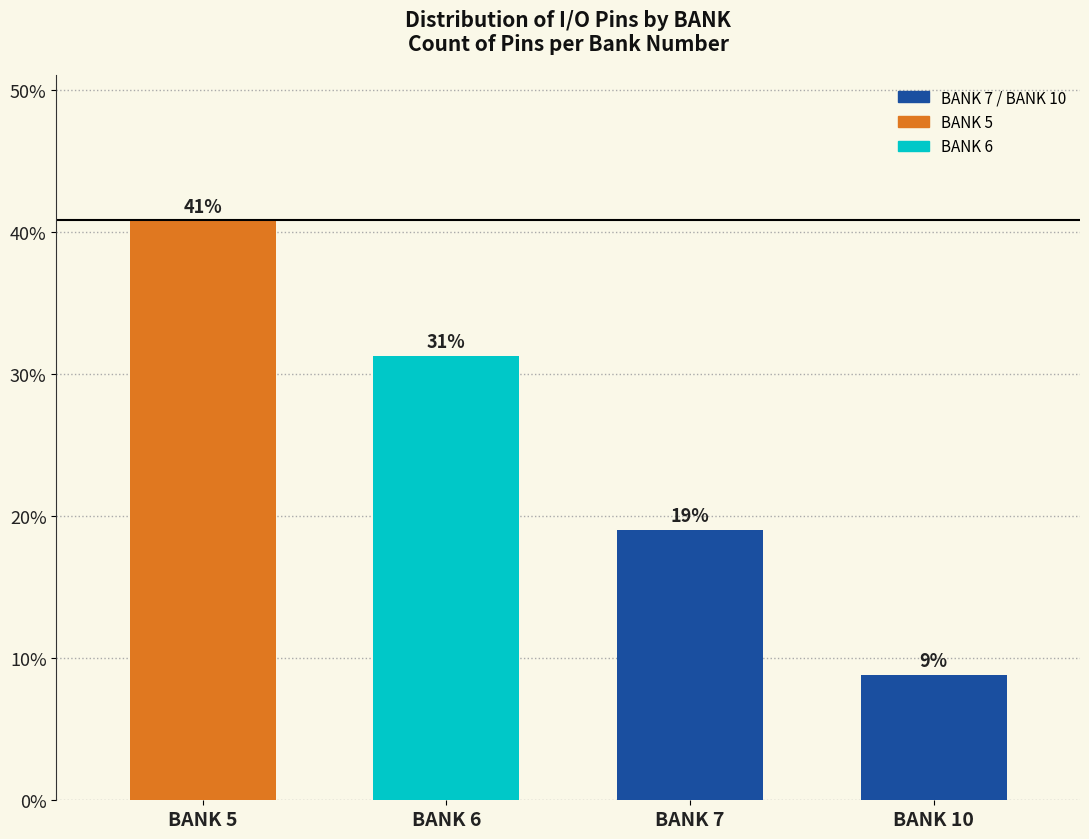

Which category has the lowest value across all series?

BANK 10